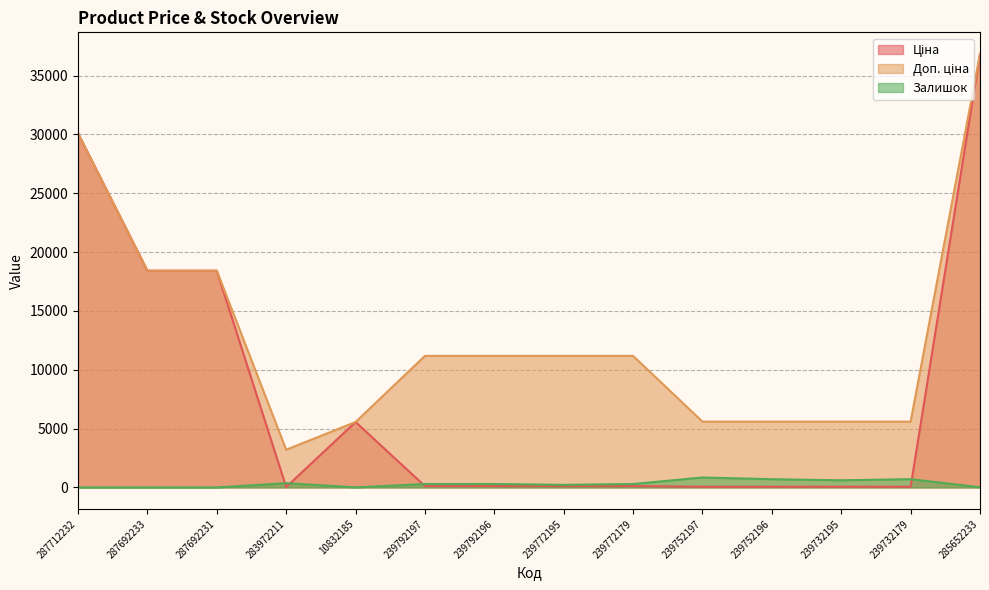

The Ціна series shows 30102.8 at 287712232. True or false?

True